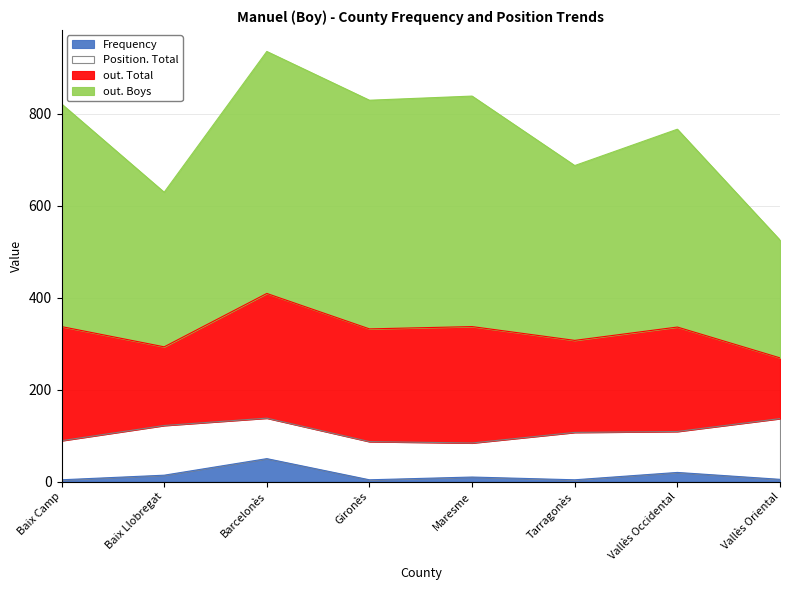

At which category is the sum across all series the highest?

Barcelonès